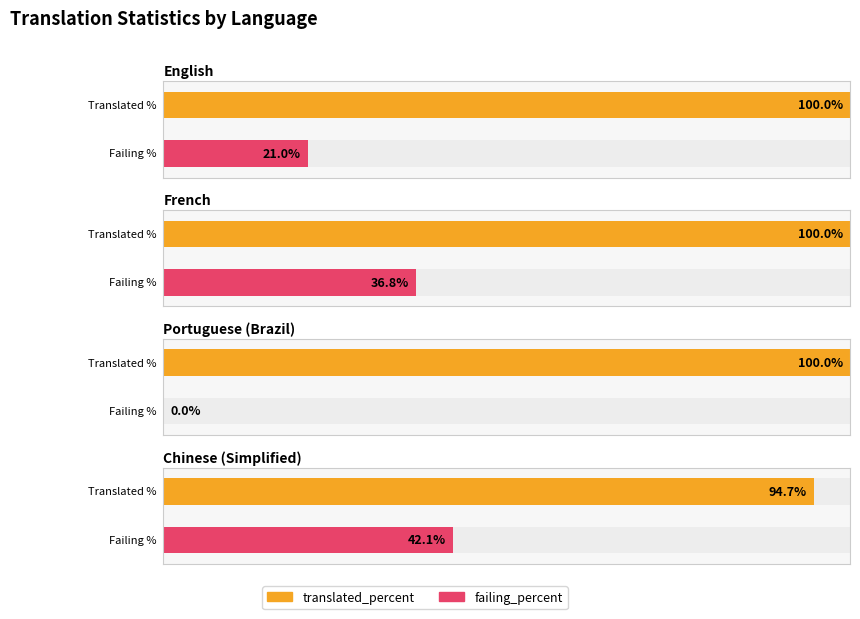

Which label corresponds to the largest value in the chart?

English